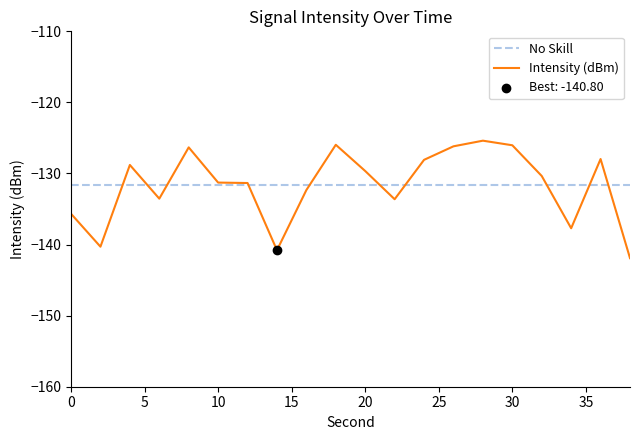

Which series has the largest range (max minus min)?

Intensity (dBm)